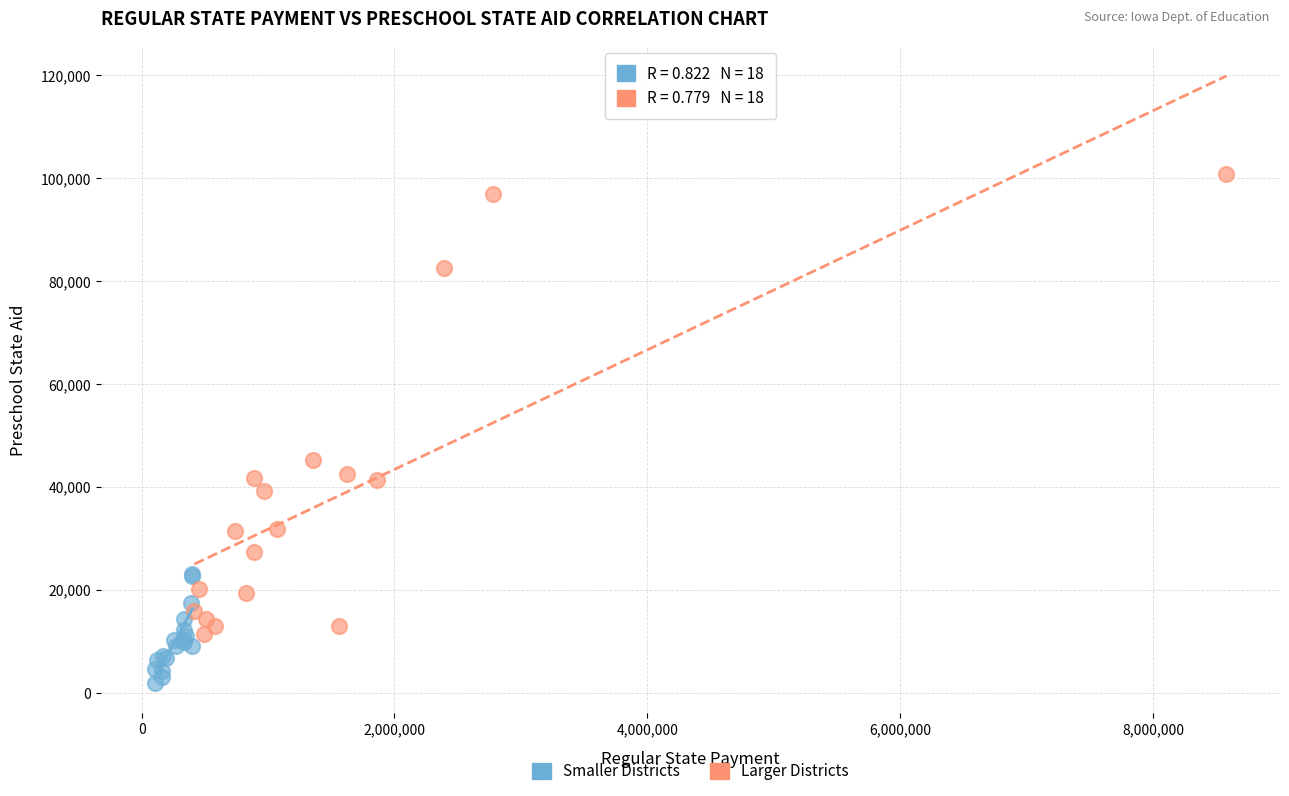

Which series reaches the minimum Y coordinate?

Smaller Districts